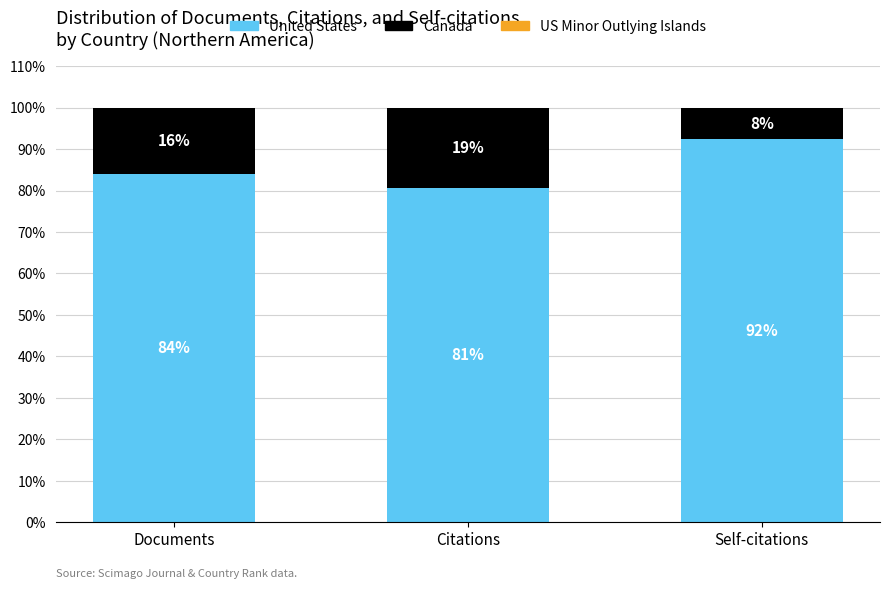

What is the highest value of the United States series?

92.4